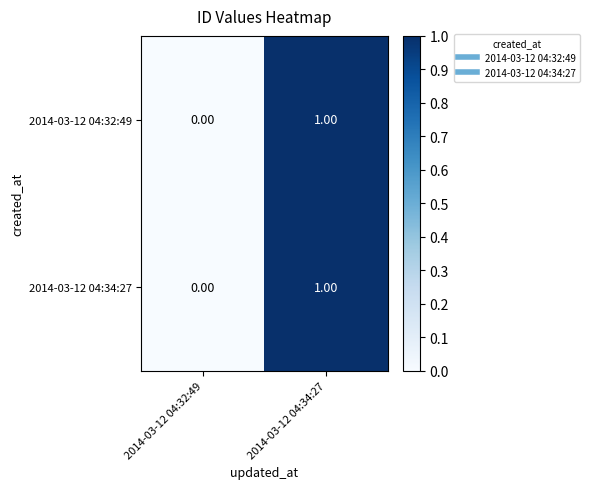

How many categories are shown in the chart?

2